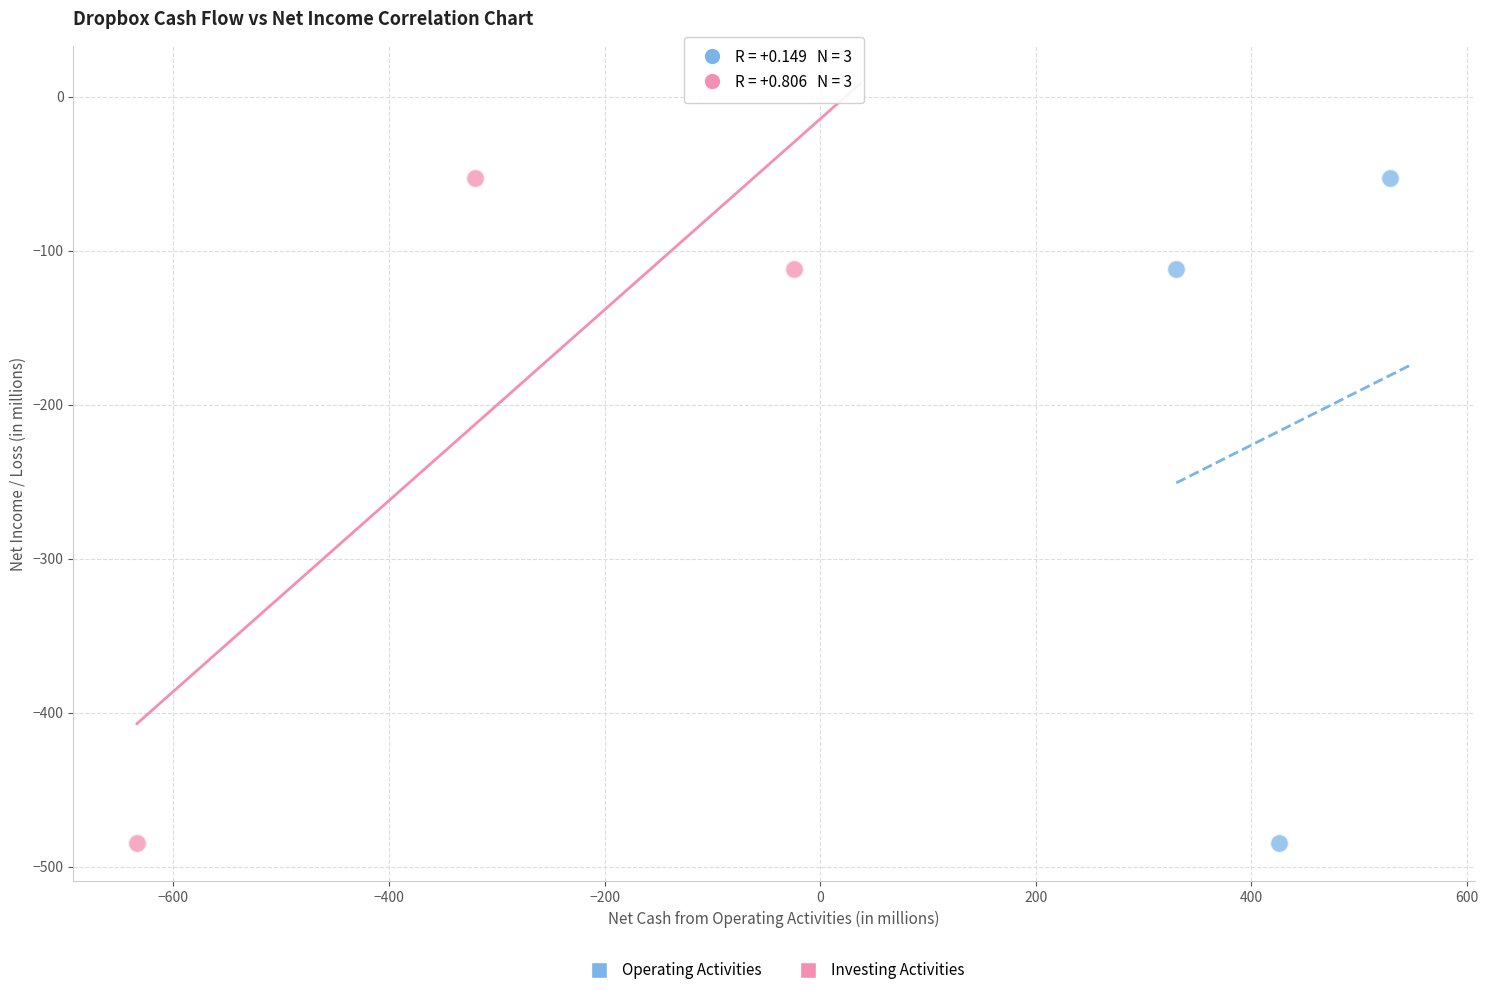

What are all the series names shown in the legend?

Operating Activities, Investing Activities